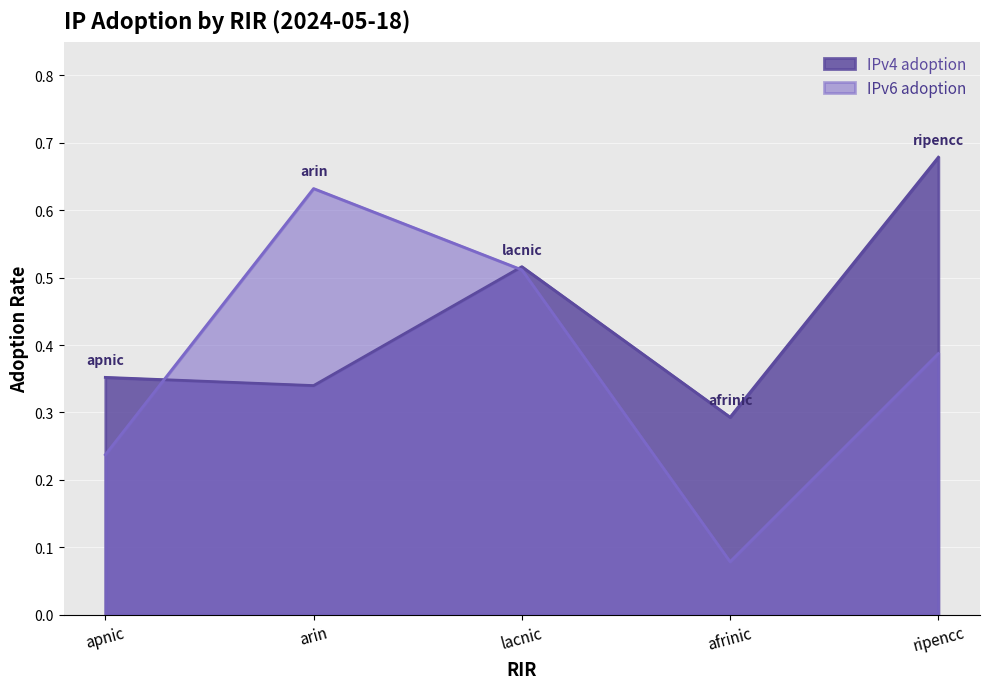

True or false: IPv4 adoption has a value of 0.3 at arin.

True